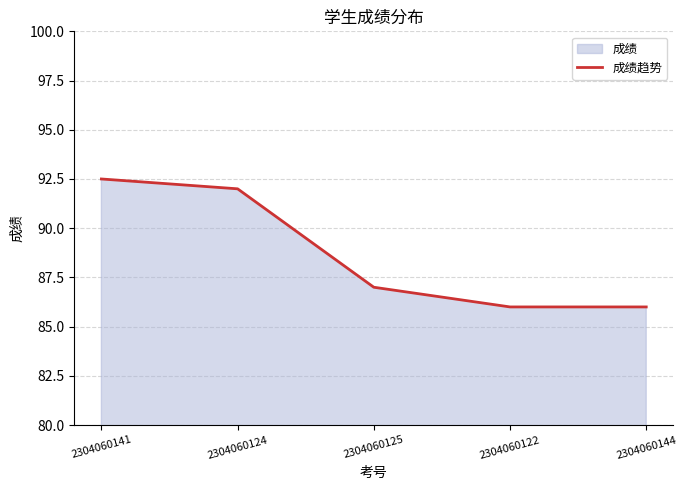

At which category does the chart reach its peak across all series?

2304060141